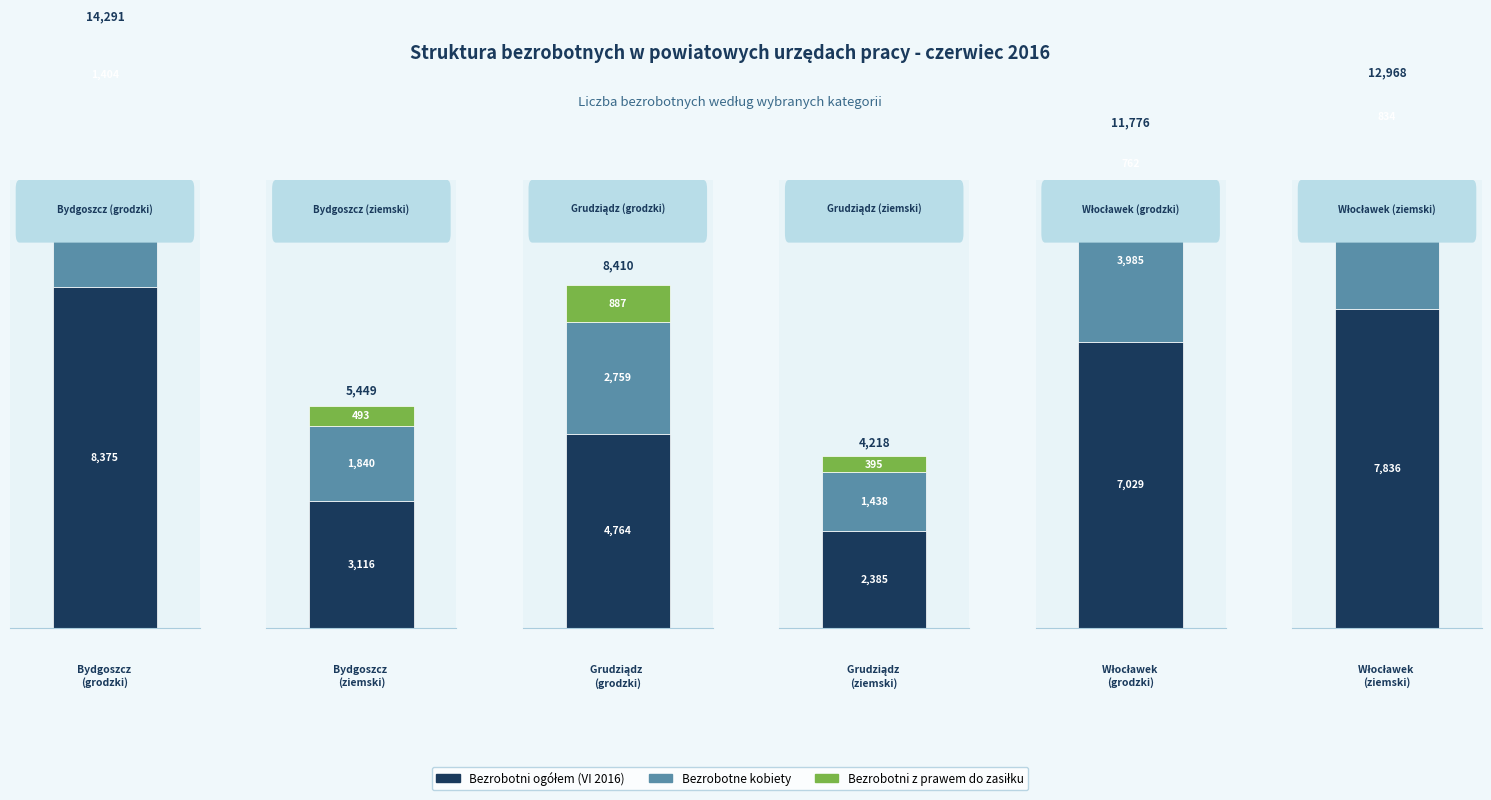

Is the value of Bezrobotni ogółem (VI 2016) at Grudziądz (ziemski) greater than the value of Bezrobotne kobiety at Włocławek (grodzki)?

No